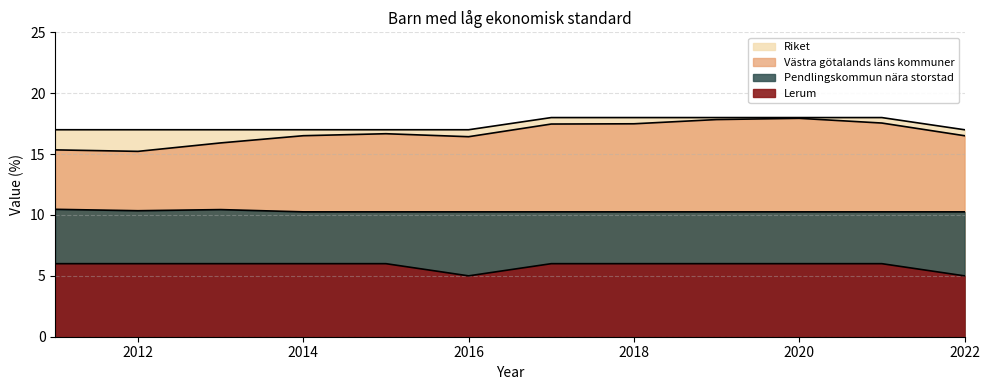

What is the value of the Lerum point at the 11th from the left?

6.0